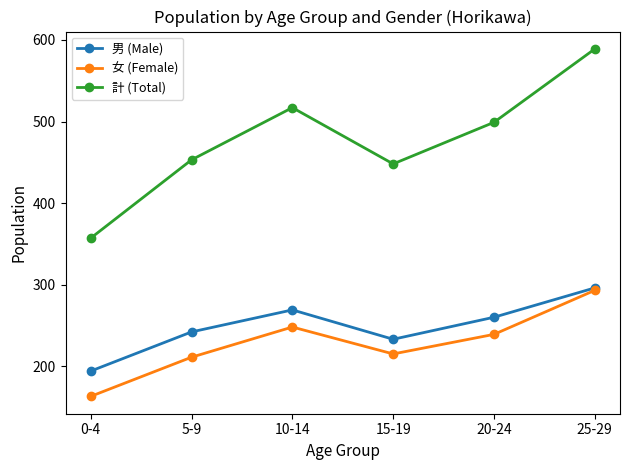

Reading left to right, transcribe all the data shown in this chart.

男 (Male): 0-4=194	5-9=242	10-14=269	15-19=233	20-24=260	25-29=296
女 (Female): 0-4=163	5-9=211	10-14=248	15-19=215	20-24=239	25-29=293
計 (Total): 0-4=357	5-9=453	10-14=517	15-19=448	20-24=499	25-29=589